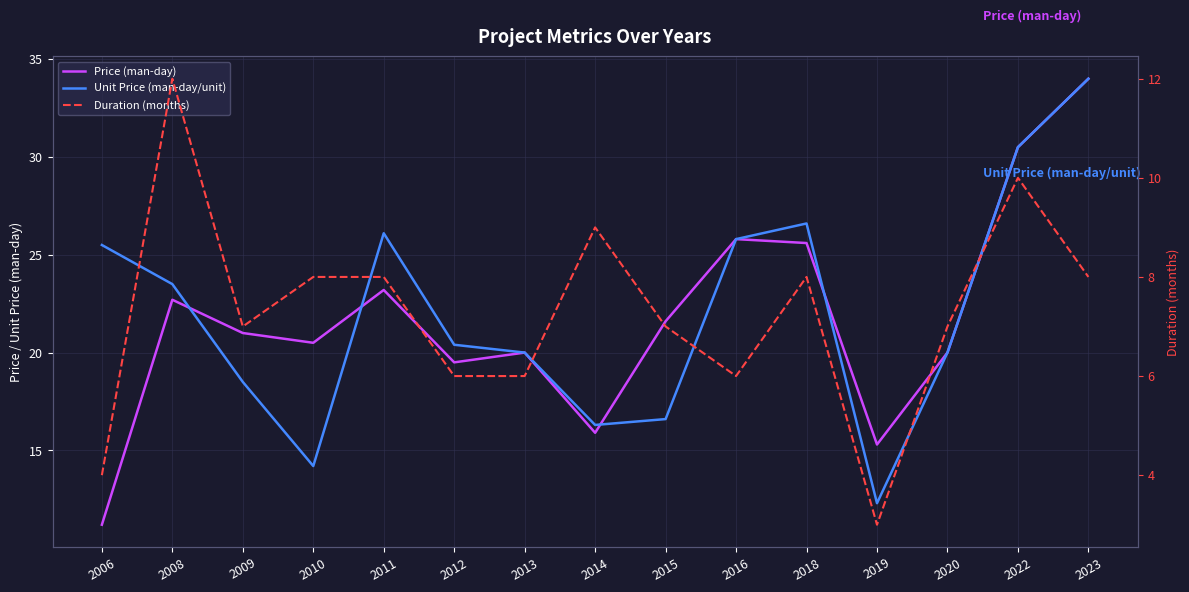

True or false: Duration (months) has a value of 4.0 at 2006.

True